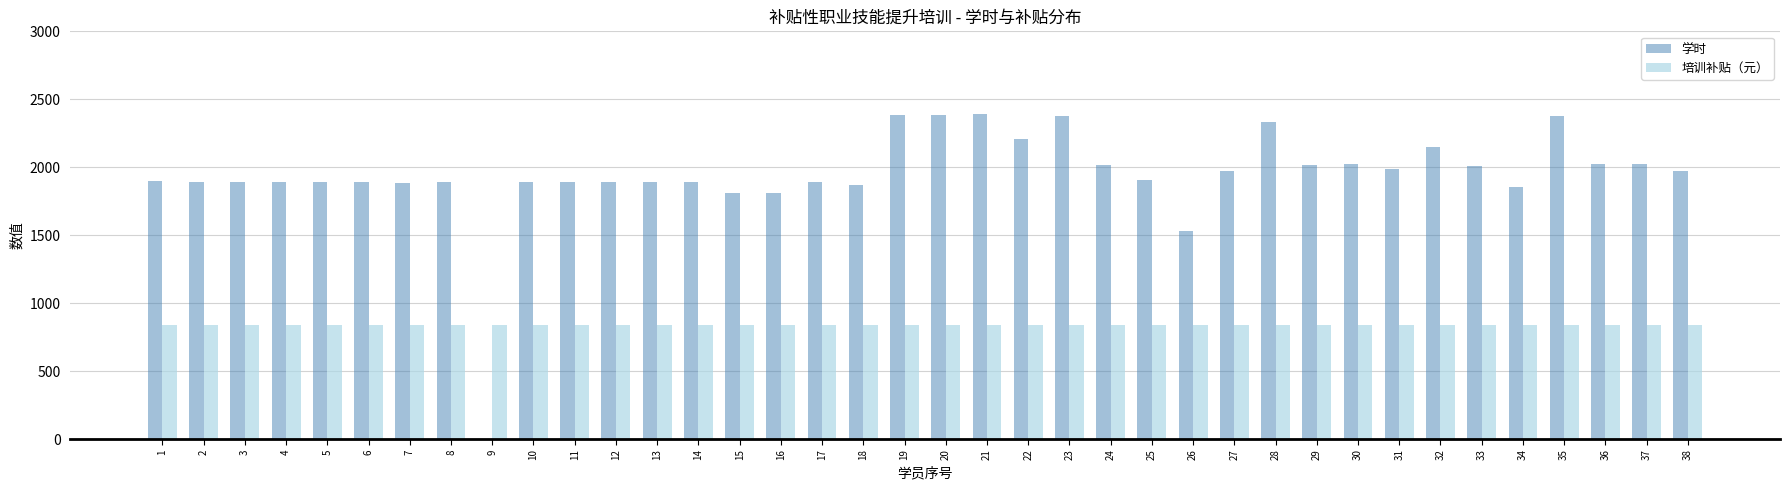

Is it true that 学时 equals 1346 at 36?

False